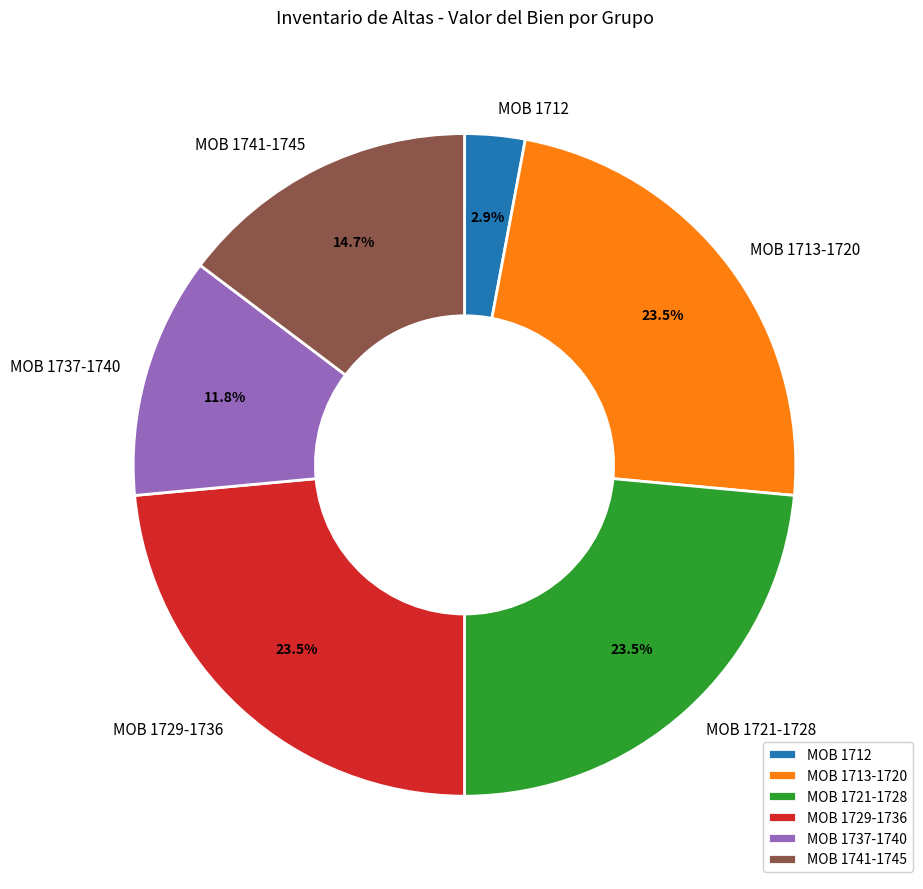

How many segments does this pie chart have?

6